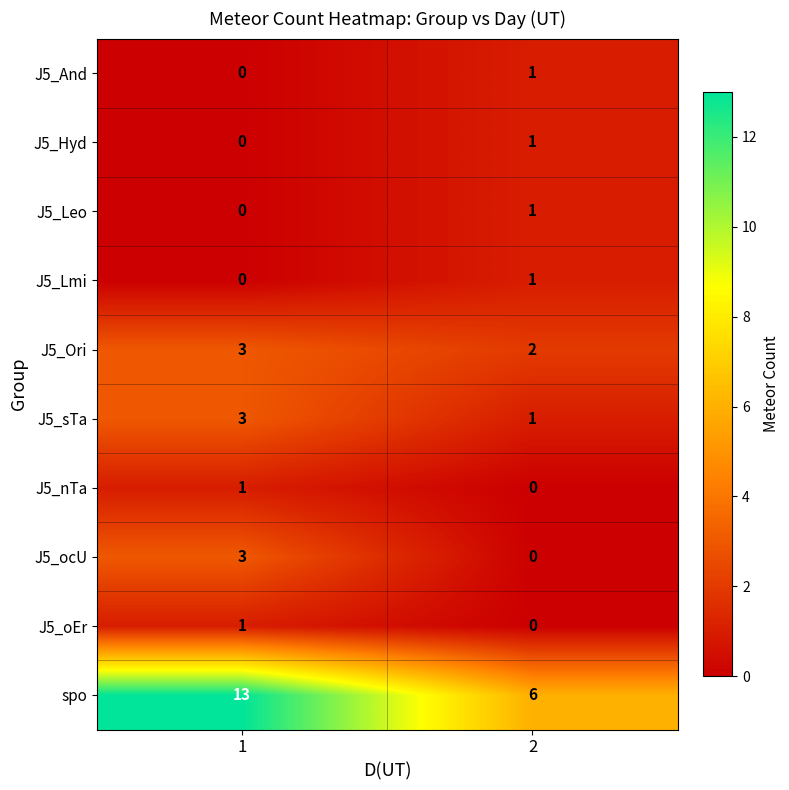

Is it true that J5_ocU equals 3 at 1?

True